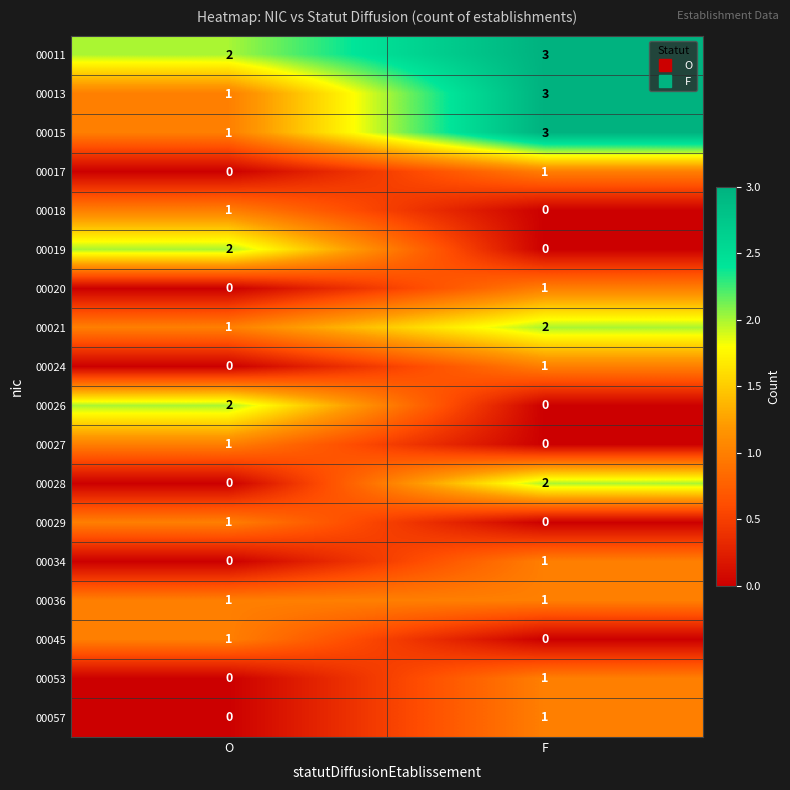

What is the difference between the highest and lowest values at F?

3